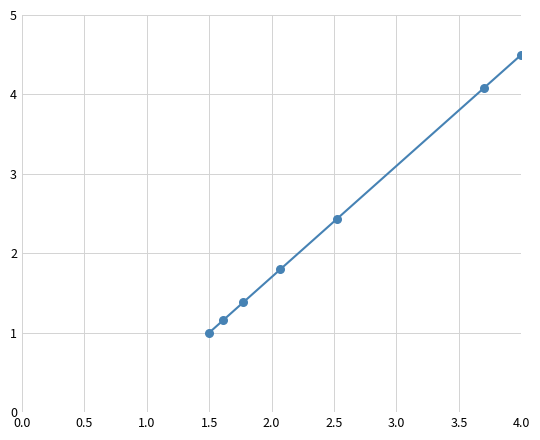

What is the maximum value shown in the chart?

4.5